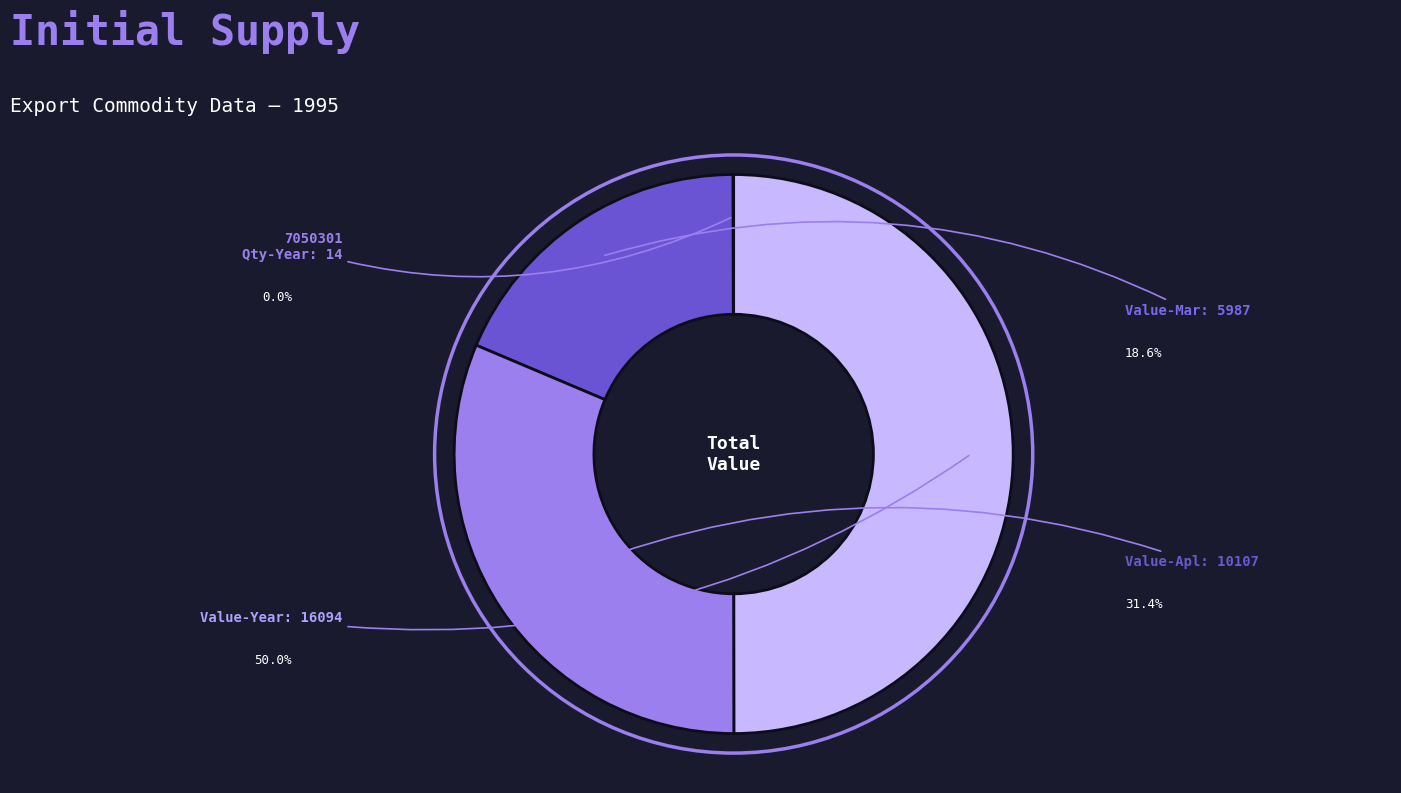

Between Value-Year and Value-Mar, which is larger?

Value-Year